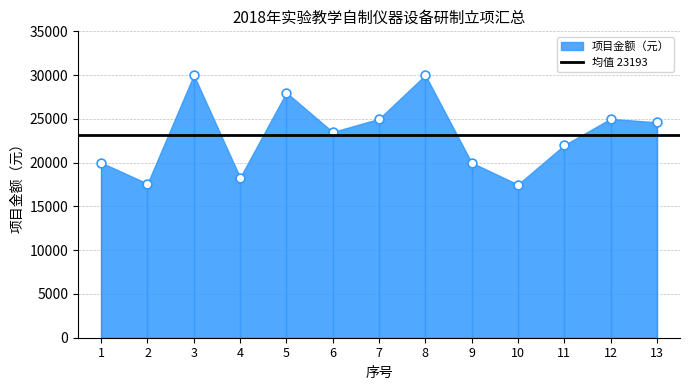

What is the change in value from 2 to 10?

-100